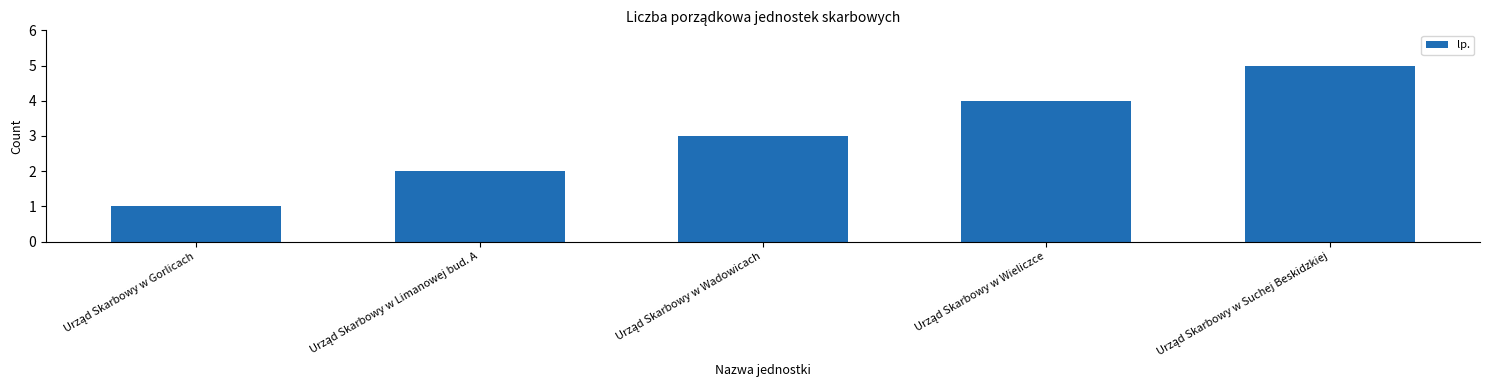

Reading left to right, list all the values displayed in this chart.

1	2	3	4	5